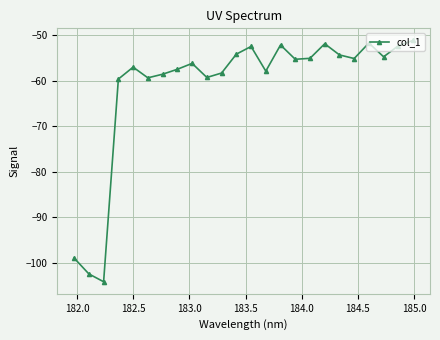

What is the sum of all values?

-1470.2